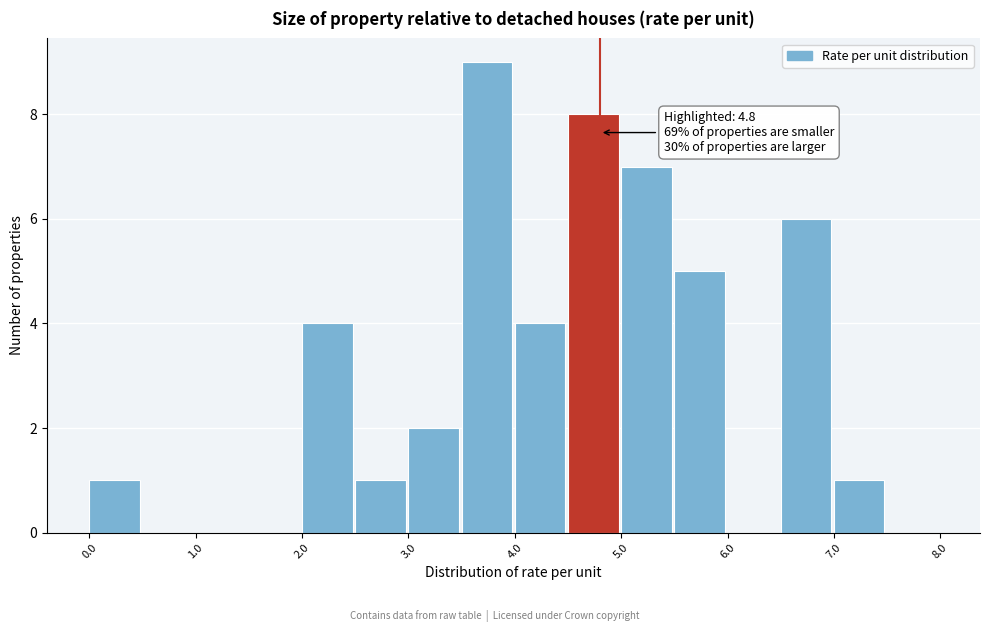

Over which range of the x-axis is the bar tallest?

3.5 to 4.0